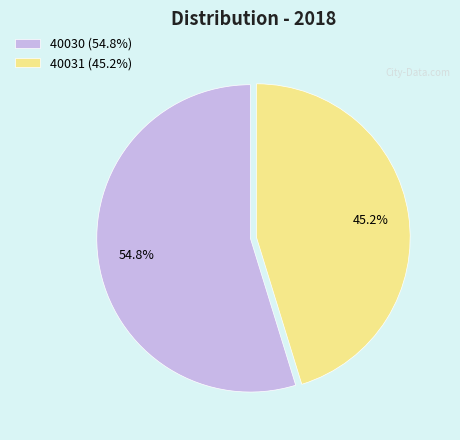

Does any single category account for the majority?

Yes